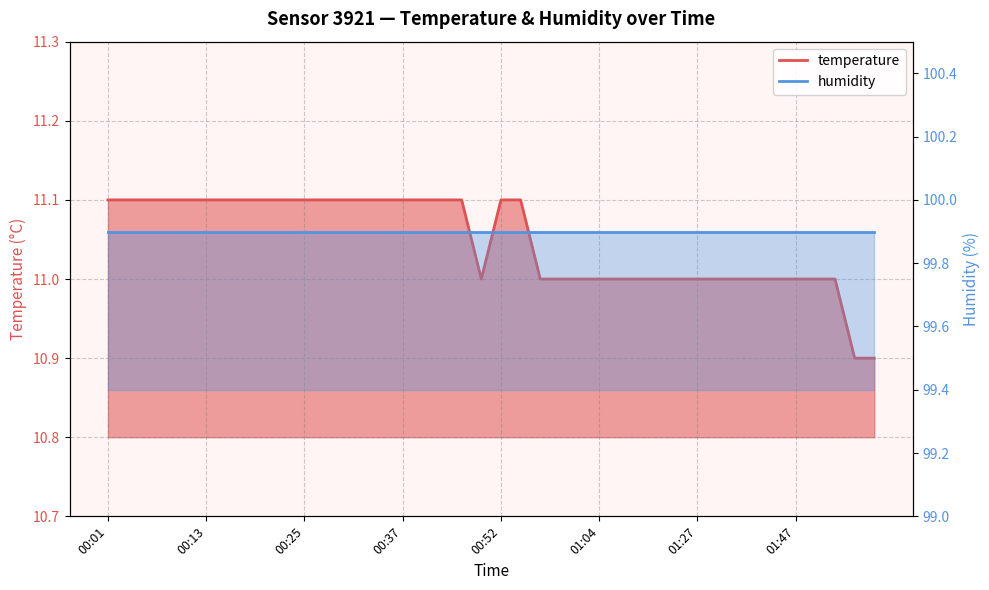

What is the sum of all values?

441.9